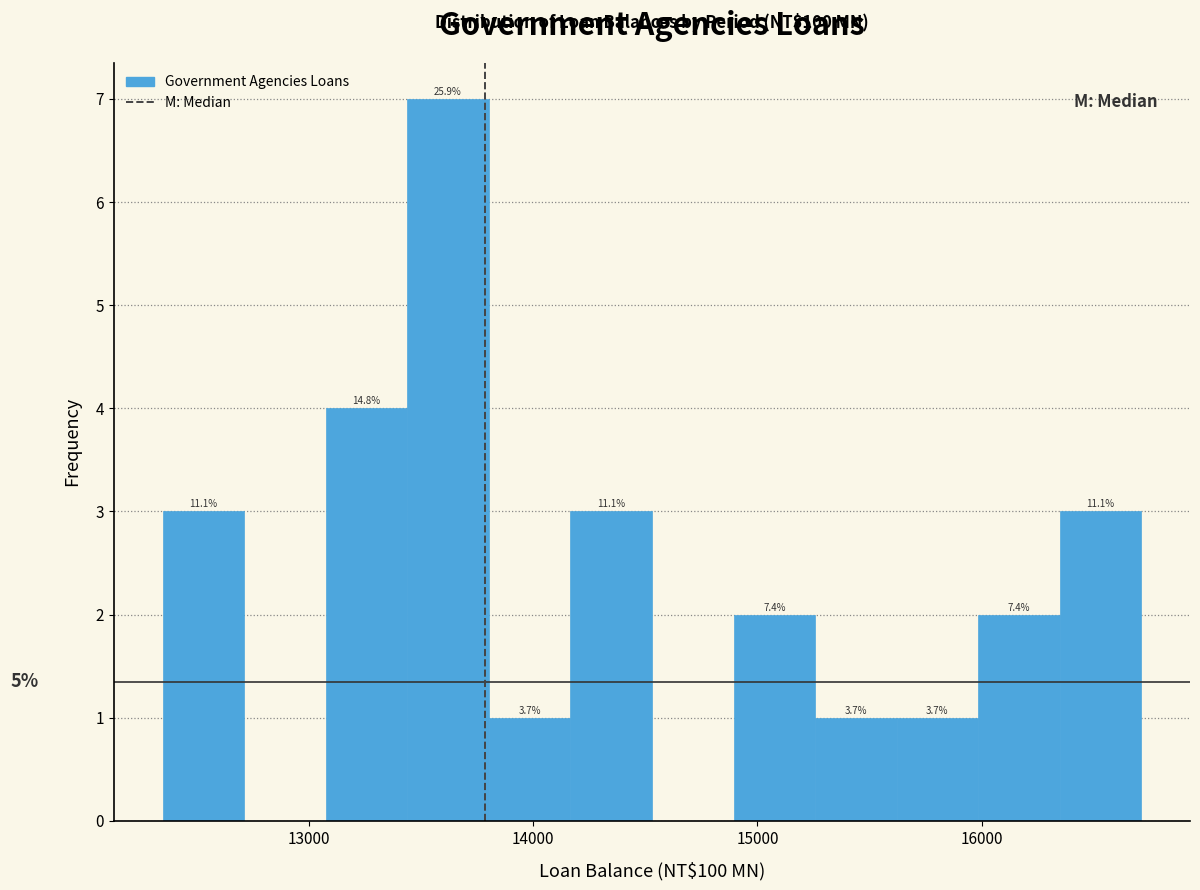

Around what value on the x-axis is the tallest bar? Give the approximate position of its centre, as read against the axis.

13600